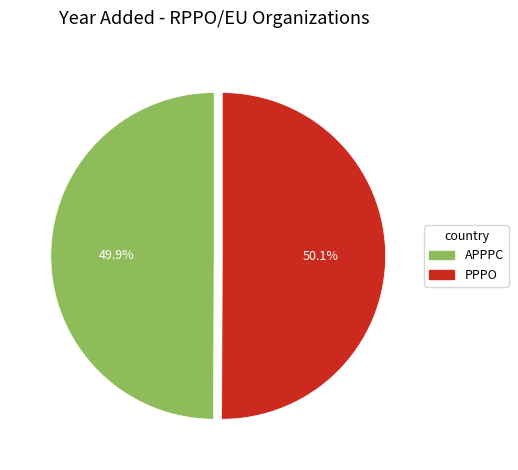

What portion of the pie excludes PPPO?

49.9%